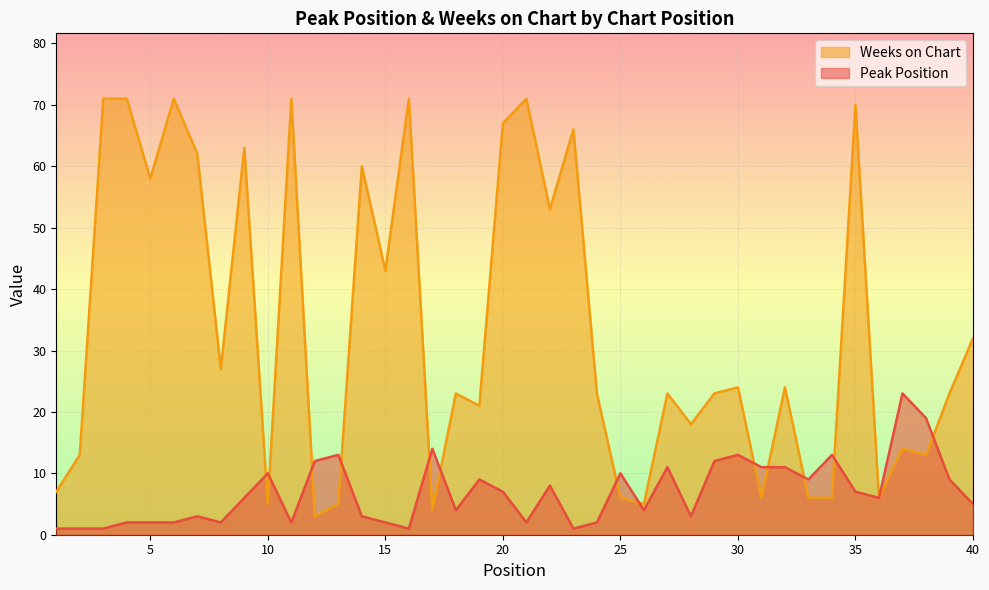

The value of Peak Position at 3 is 1. True or false?

False